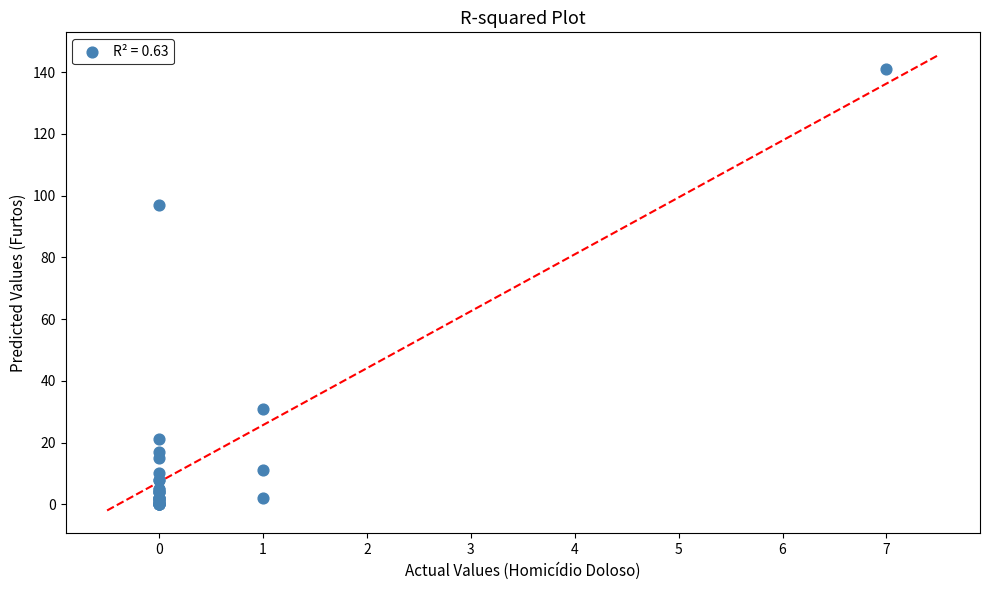

What Y value in the scatter plot is closest to 70?

97